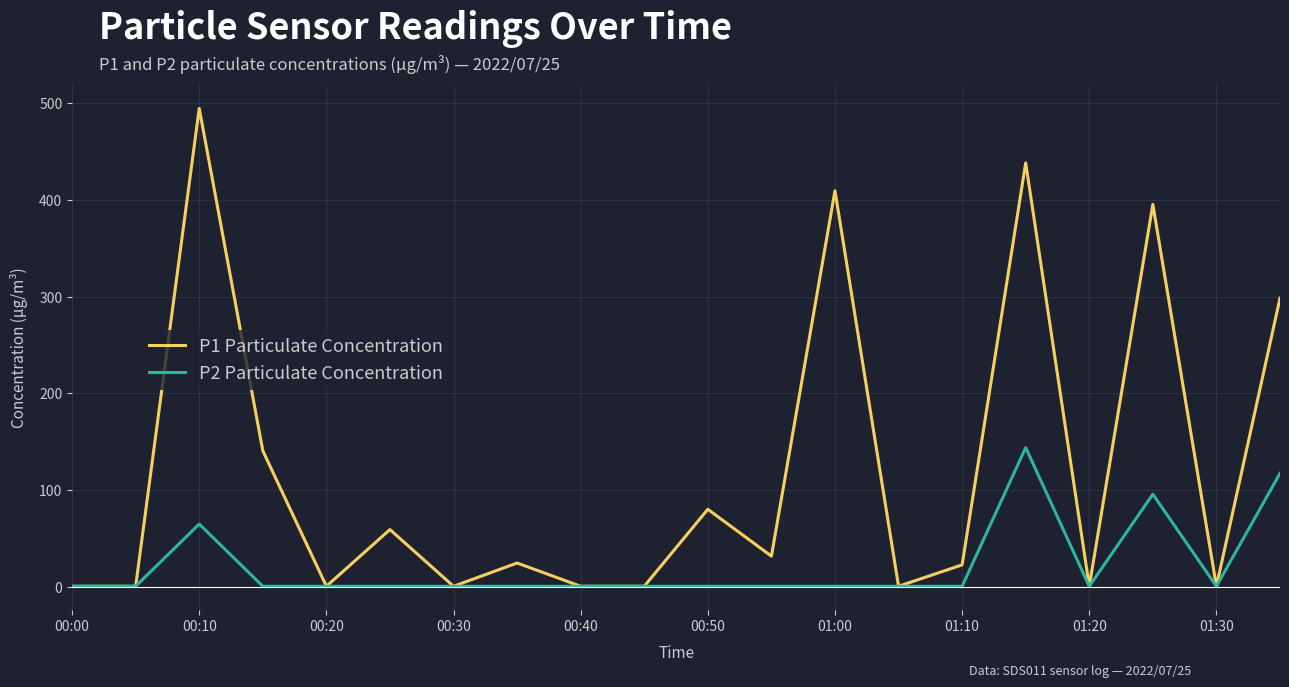

What is the maximum value shown in the chart?

494.7